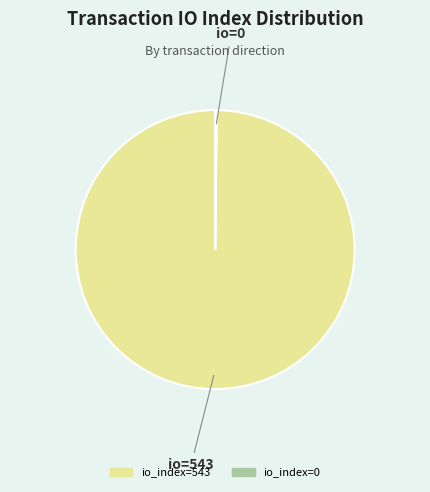

Is it true that io_index=543 is 100% of the pie?

True